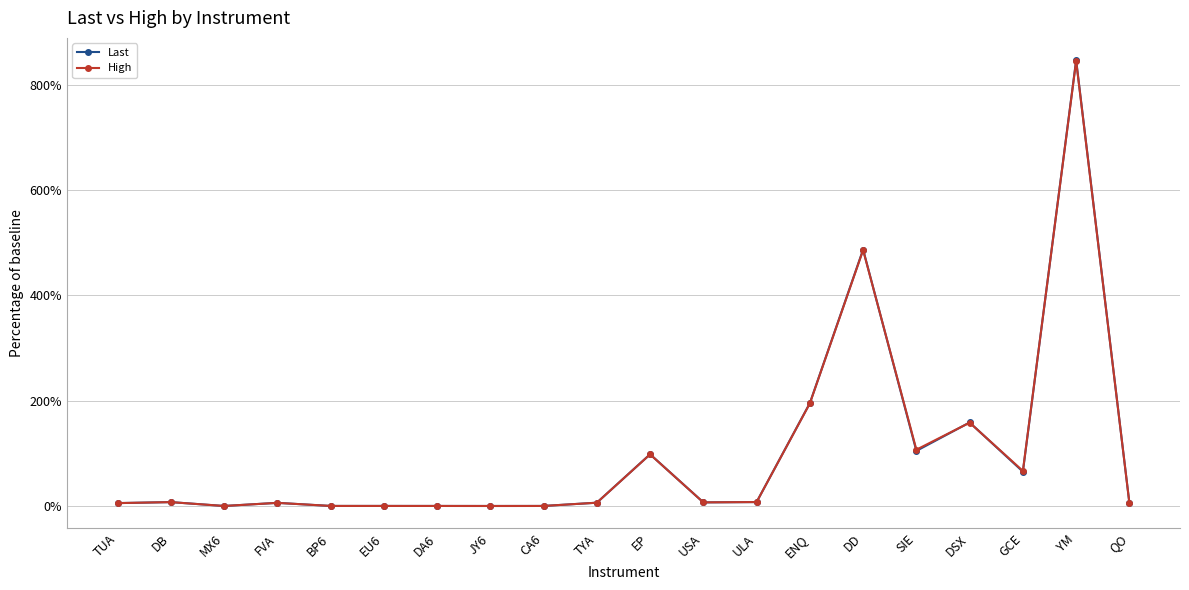

What is the spread (max minus min) of values at YM?

1.6